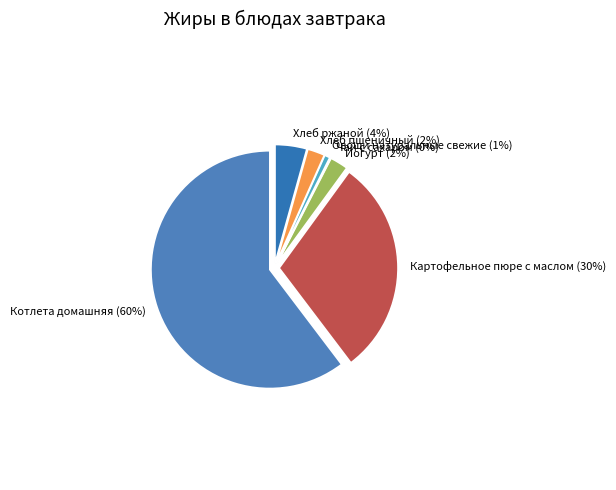

Which has a higher value, Овощи натуральные свежие or Картофельное пюре с маслом?

Картофельное пюре с маслом